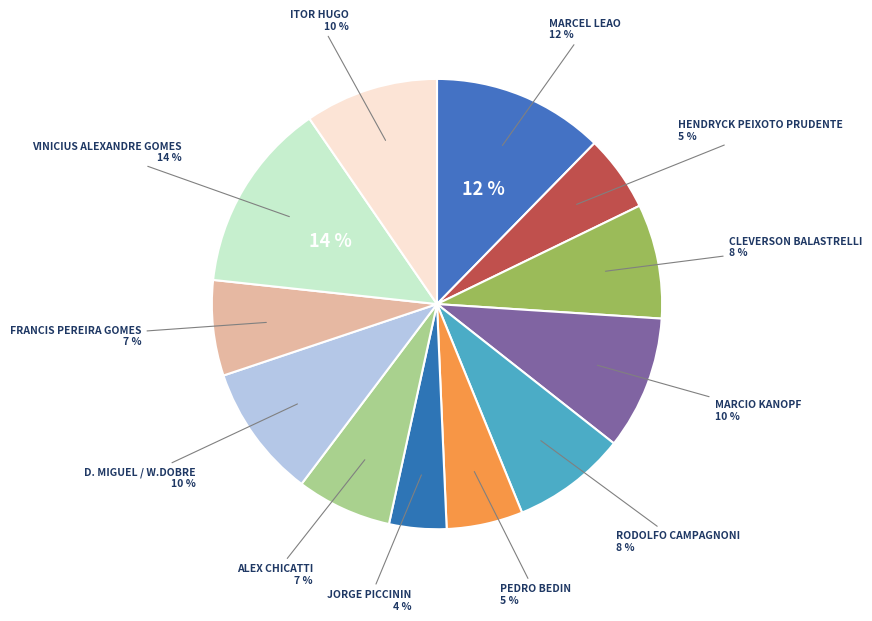

Is it true that D. MIGUEL / W.DOBRE is 17% of the pie?

False